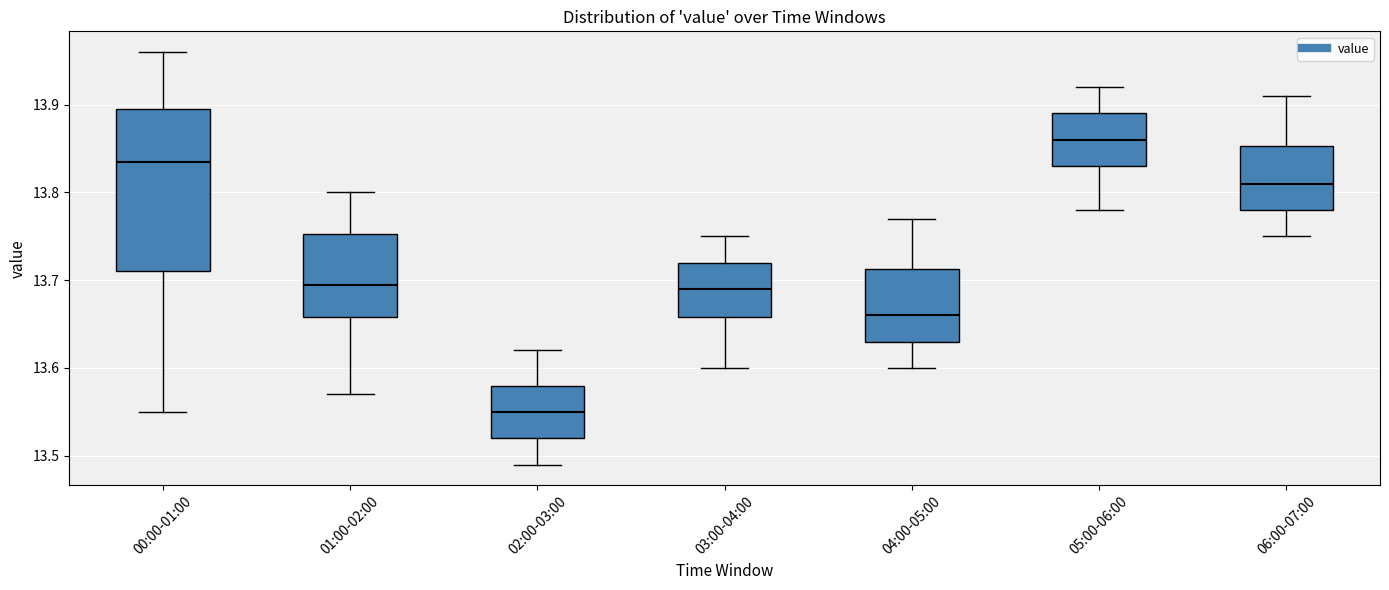

Reading left to right, transcribe this box plot: for each box, give where its median line is, the range the box spans, and where its two whiskers end, as read against the y-axis. The values are not printed on the chart, so give them approximately, as read against the axis.

00:00-01:00: median 13.84, box 13.71 to 13.90, whiskers 13.55 to 13.96
01:00-02:00: median 13.70, box 13.66 to 13.75, whiskers 13.57 to 13.80
02:00-03:00: median 13.55, box 13.52 to 13.58, whiskers 13.49 to 13.62
03:00-04:00: median 13.69, box 13.66 to 13.72, whiskers 13.60 to 13.75
04:00-05:00: median 13.66, box 13.63 to 13.71, whiskers 13.60 to 13.77
05:00-06:00: median 13.86, box 13.83 to 13.89, whiskers 13.78 to 13.92
06:00-07:00: median 13.81, box 13.78 to 13.85, whiskers 13.75 to 13.91